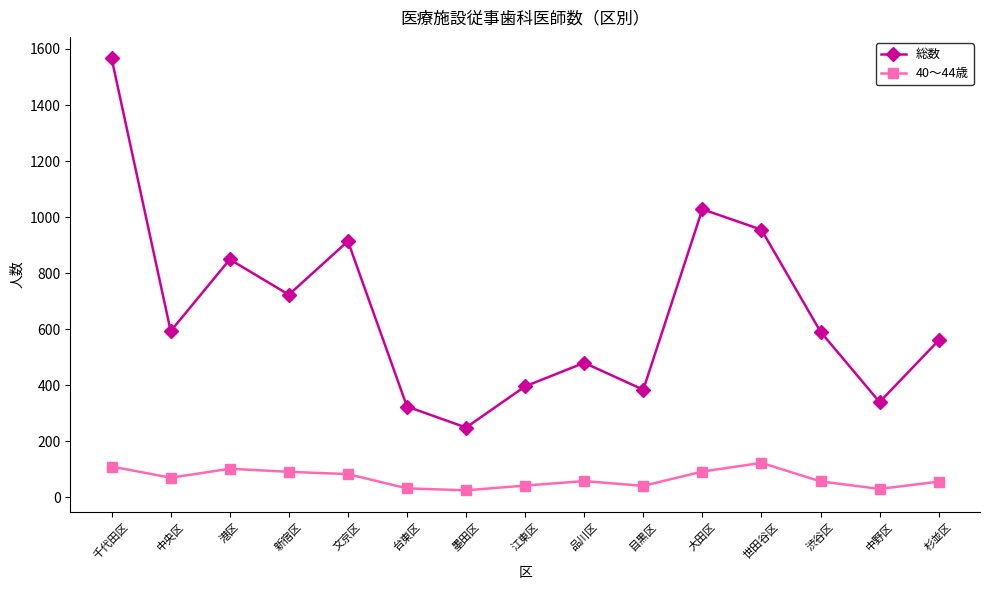

What is the label of the 2nd point from the right?

中野区